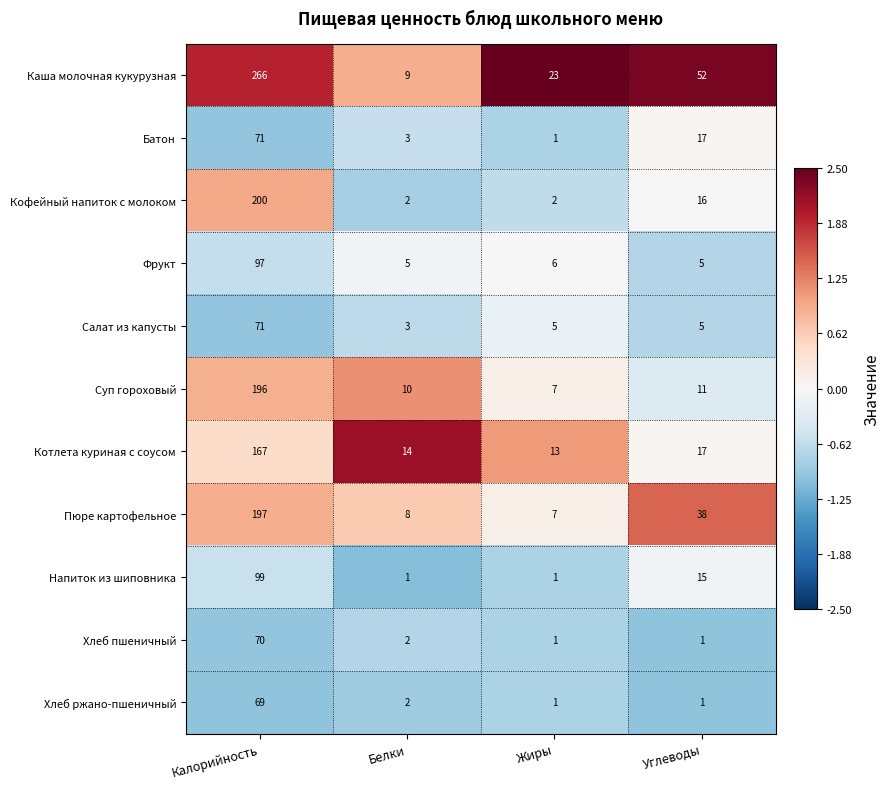

What is the maximum value for Батон?

71